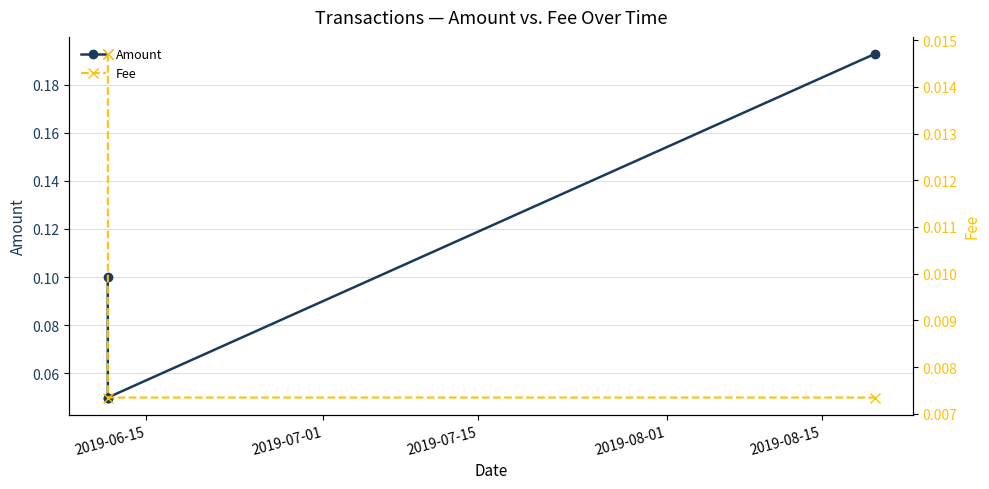

True or false: Amount has more than 2 points higher than both neighbors.

False